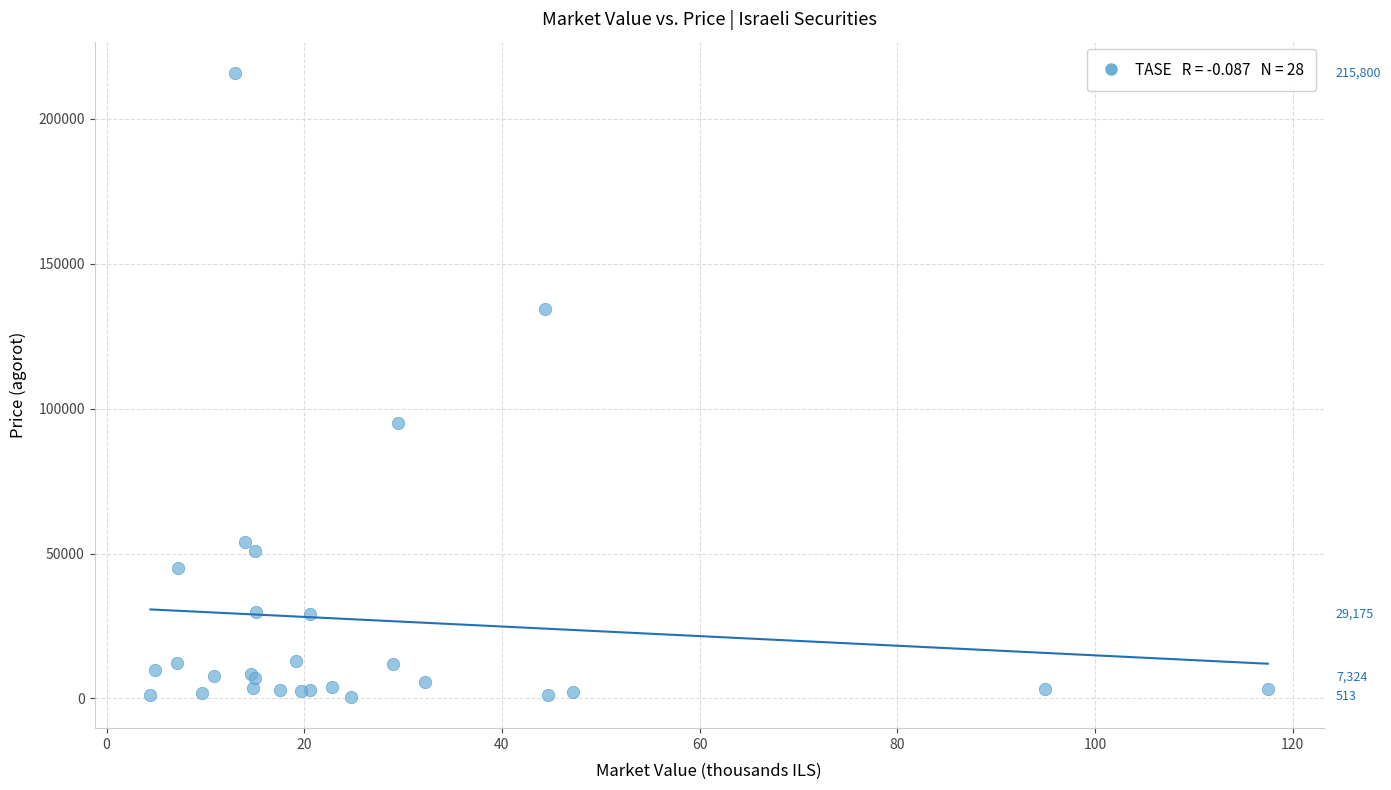

What Y value in the scatter plot is closest to 108156?

95170.0